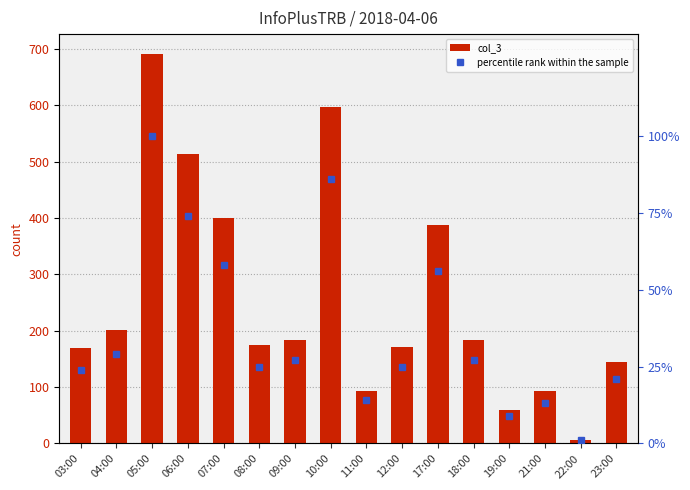

Which series has the widest spread of values?

col_3